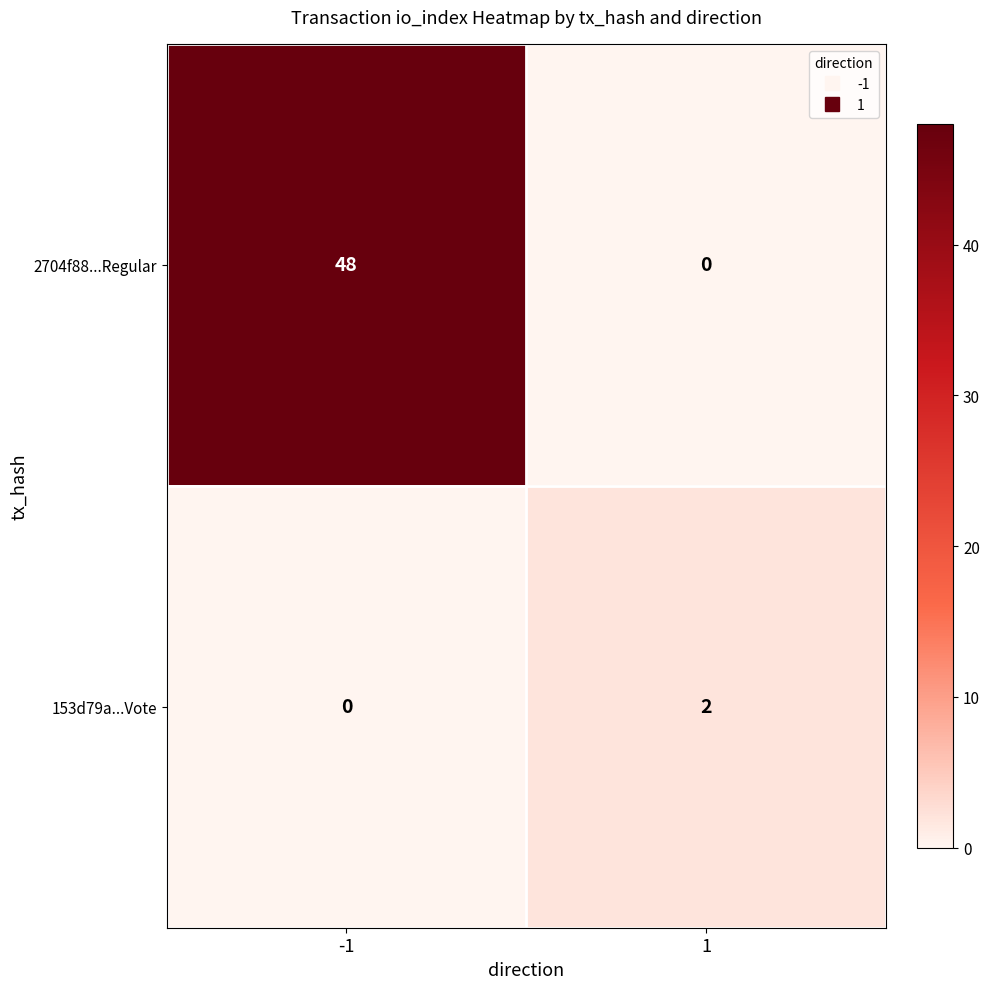

Reading left to right, extract all data points from this chart.

2704f88...Regular: -1=48	1=0
153d79a...Vote: -1=0	1=2